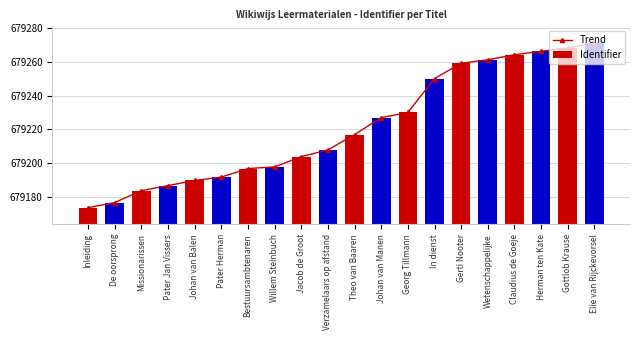

What is the total value across all series at Willem Steinbuch?

1358396